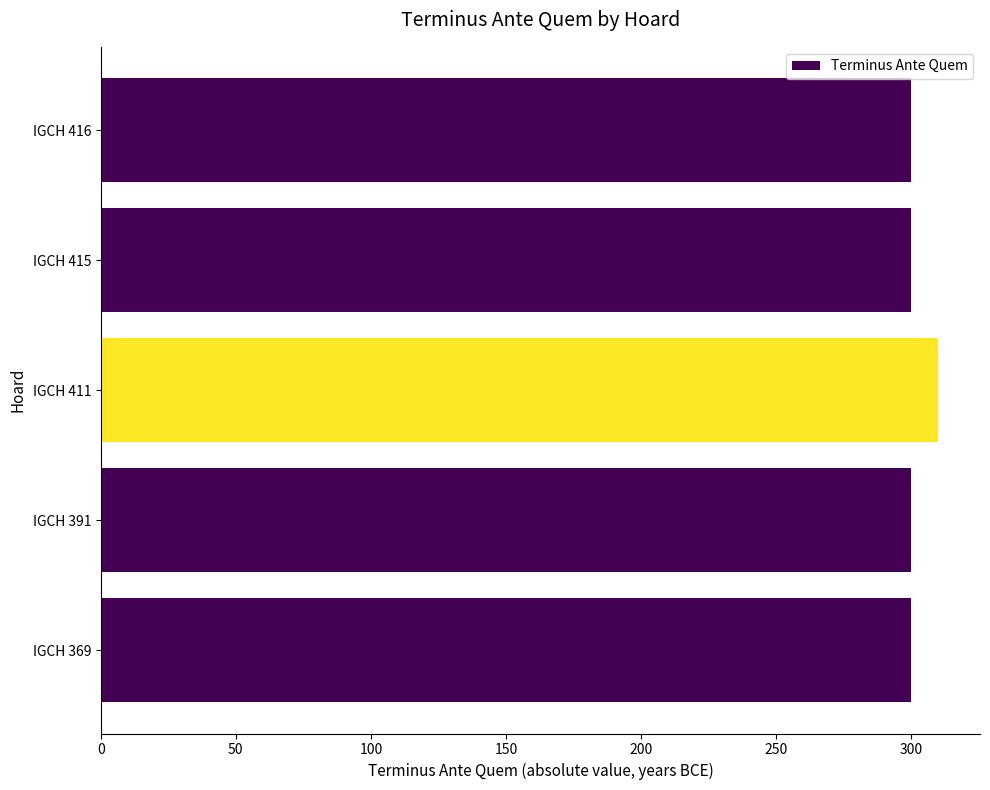

True or false: the data shows 442 at IGCH 416.

False